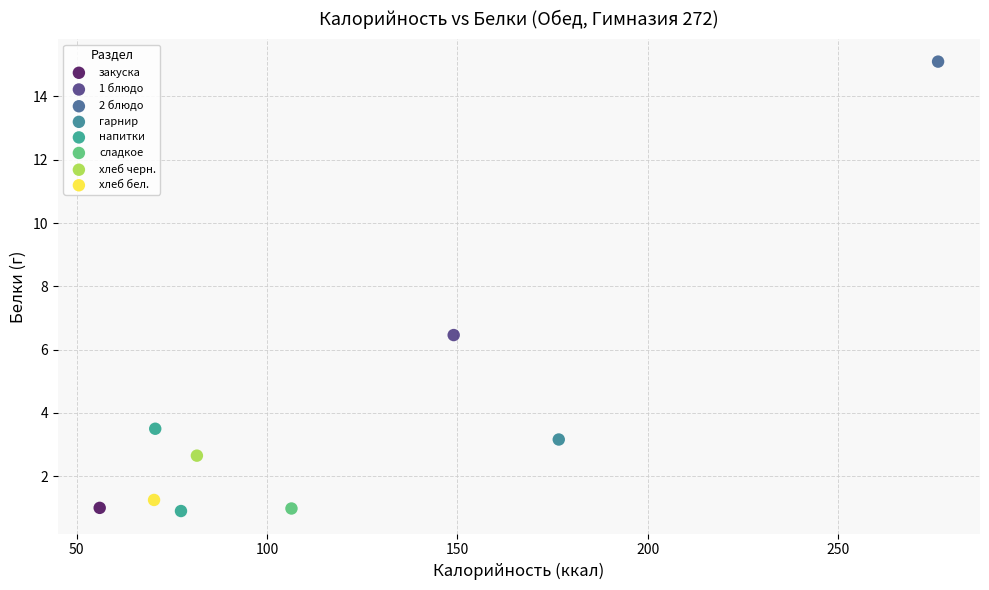

What are all the series names shown in the legend?

закуска, 1 блюдо, 2 блюдо, гарнир, напитки, сладкое, хлеб черн., хлеб бел.